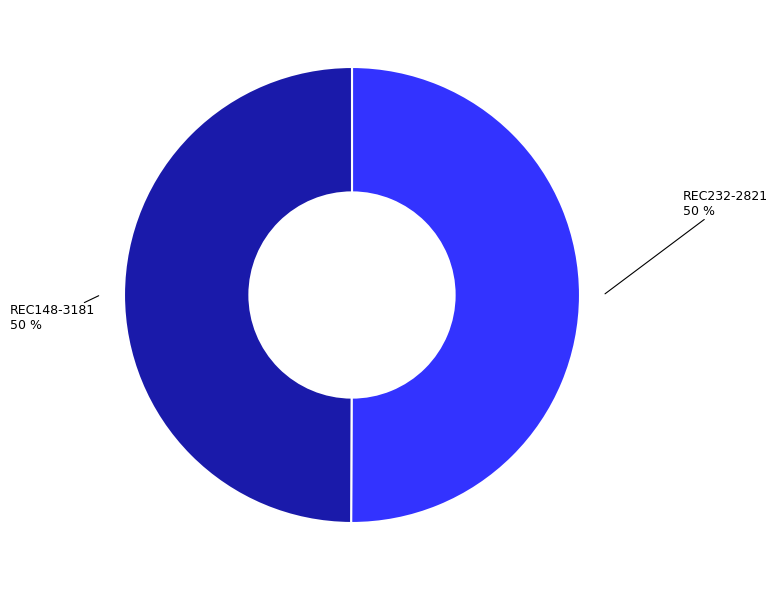

Approximately how many times larger is the value at REC232-2821 compared to REC148-3181?

1.0